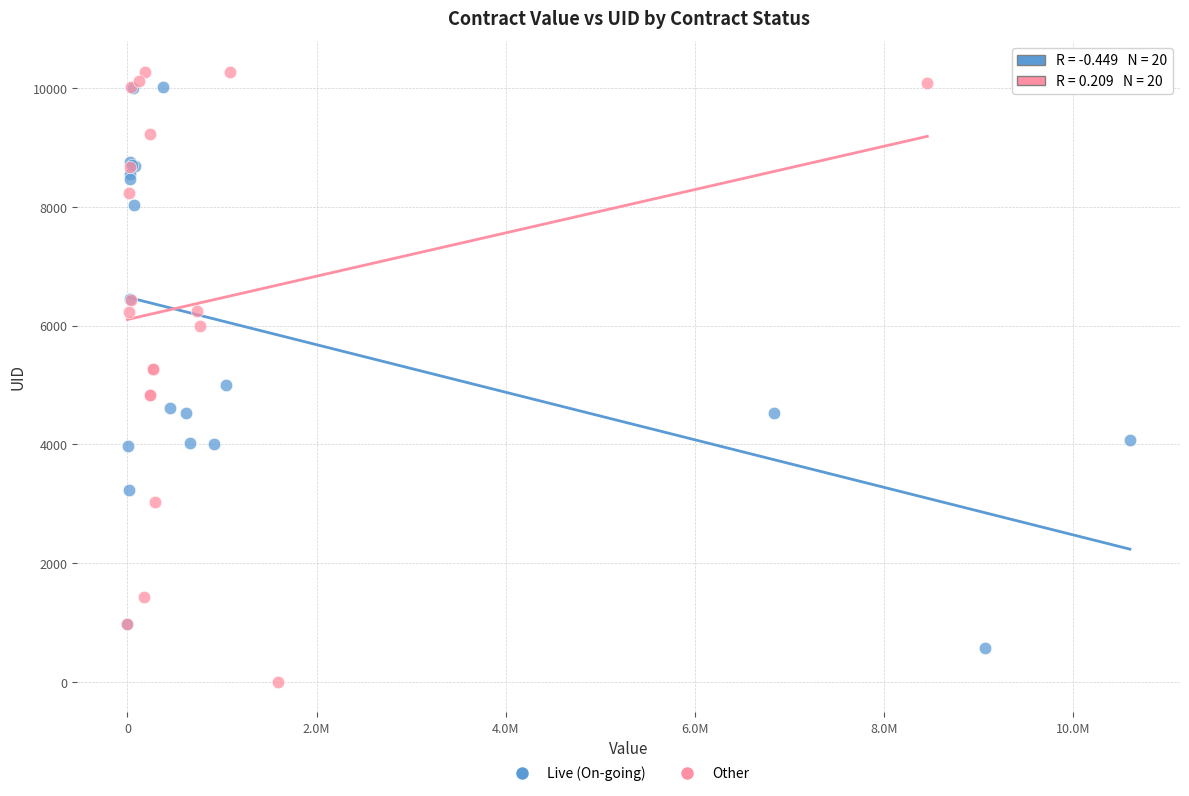

Which series reaches the maximum Y coordinate?

Other